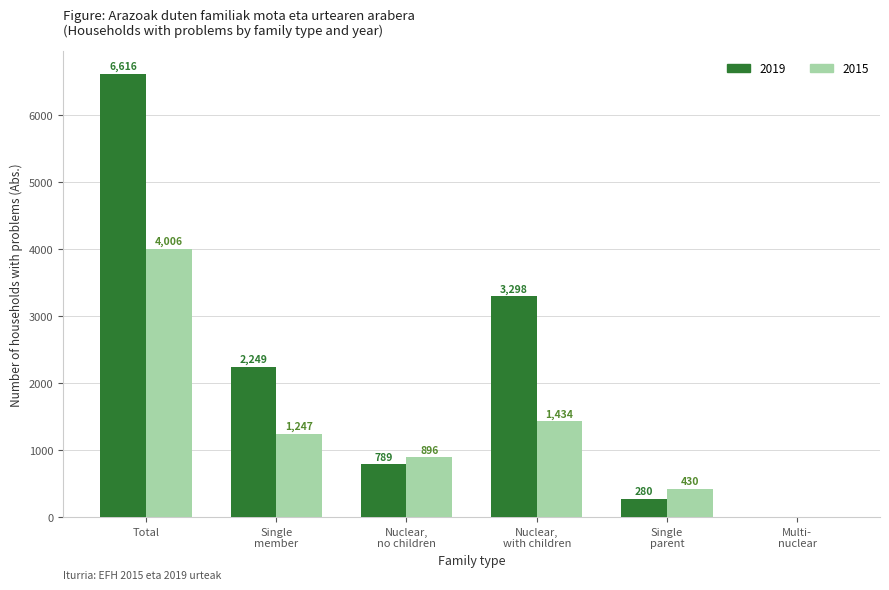

Which series has the largest total across all categories?

2019